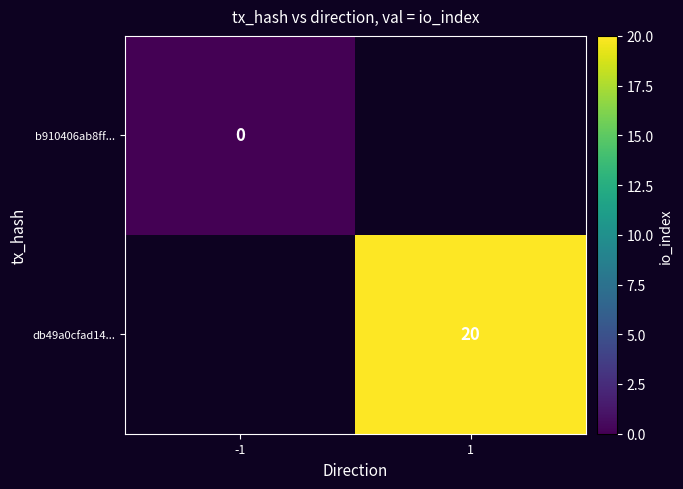

The db49a0cfad14... series shows 31 at 1. True or false?

False